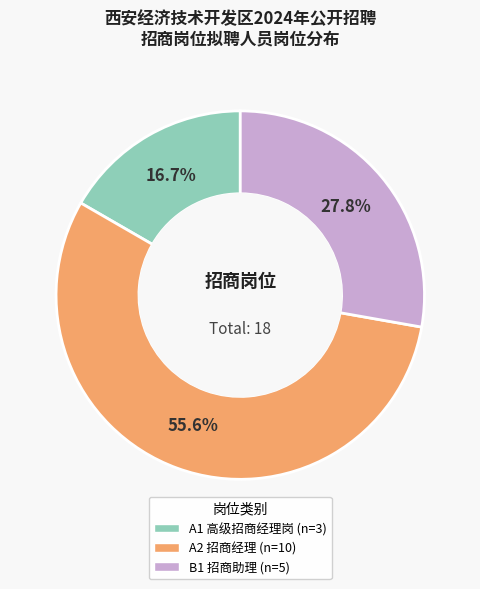

What percentage do A2 and A1 together represent?

72.2%